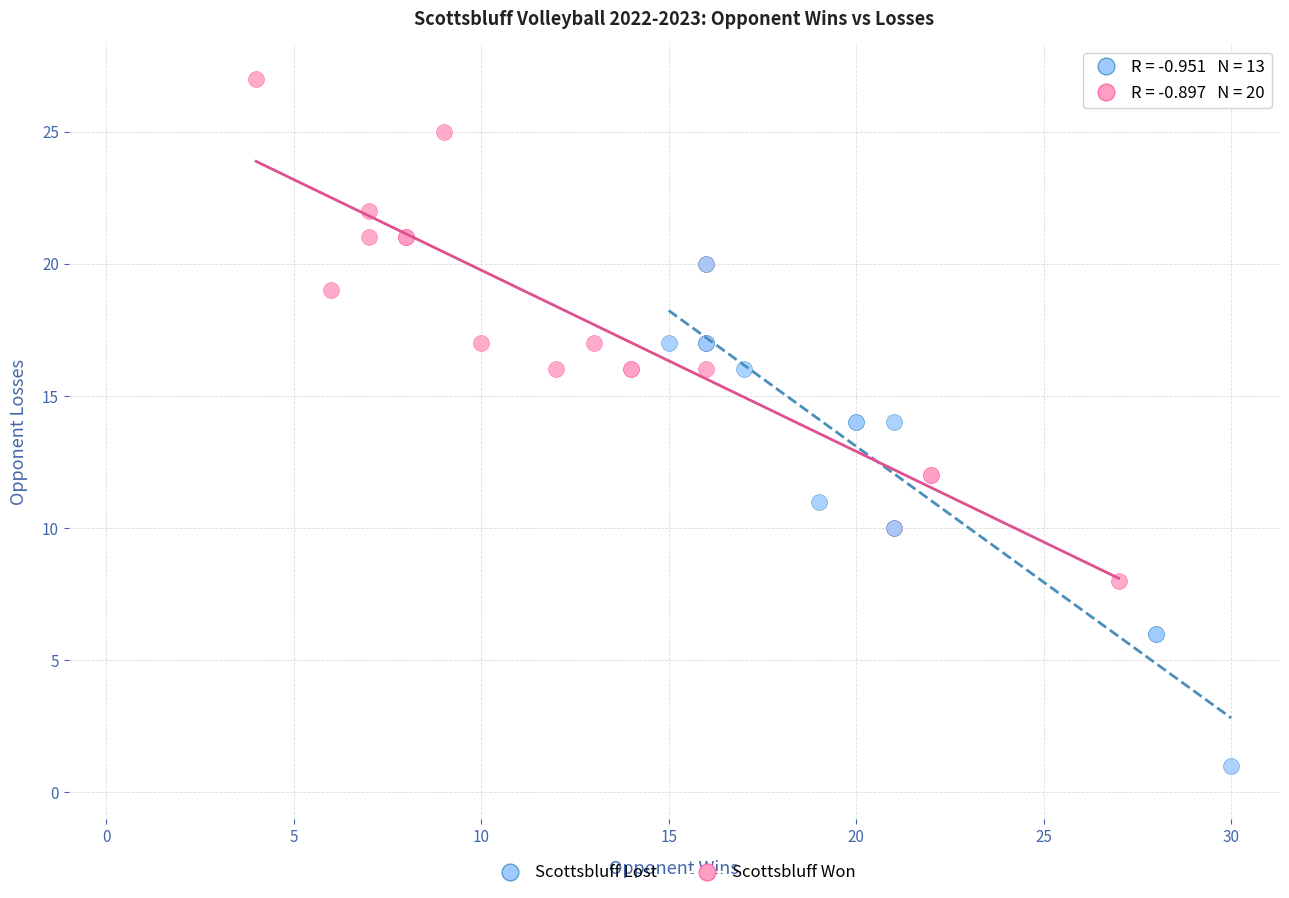

Which series reaches the maximum Y coordinate?

Scottsbluff Won